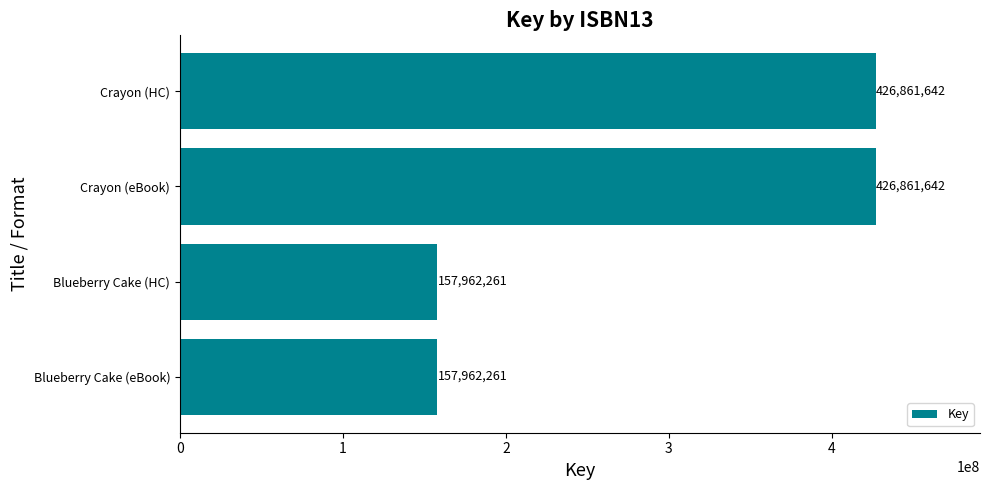

The value at Crayon (HC) is 201856275. True or false?

False